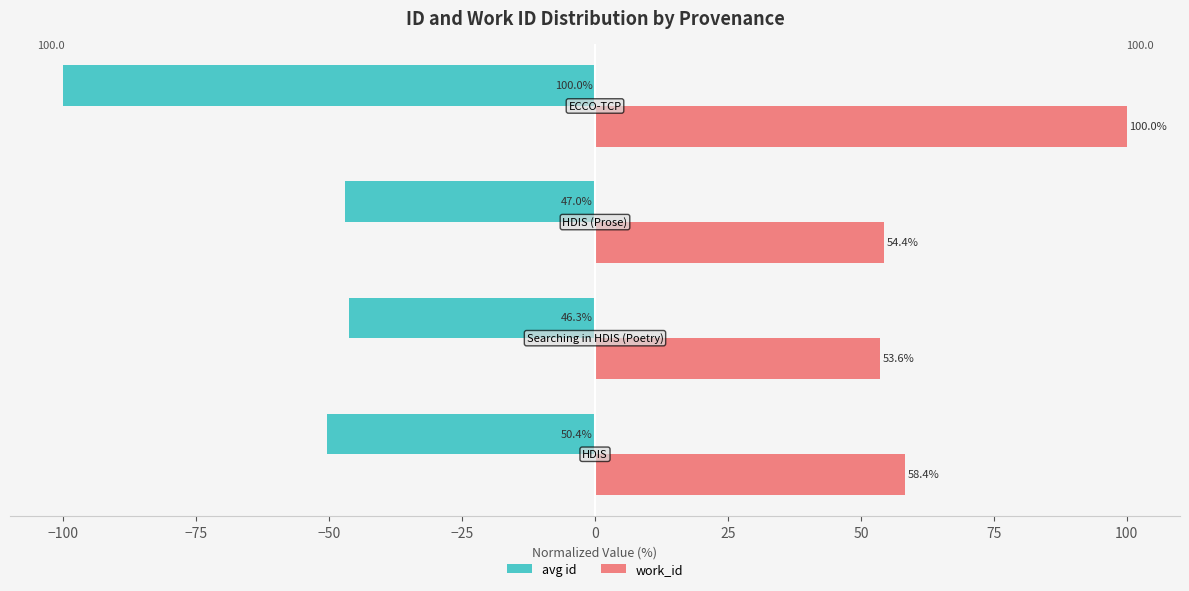

Which series has the widest spread of values?

avg id